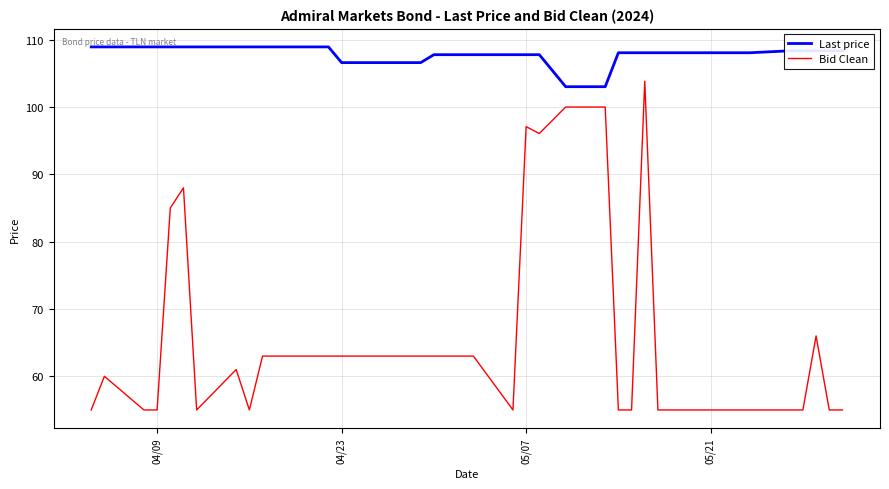

Which series has the largest range (max minus min)?

Bid Clean